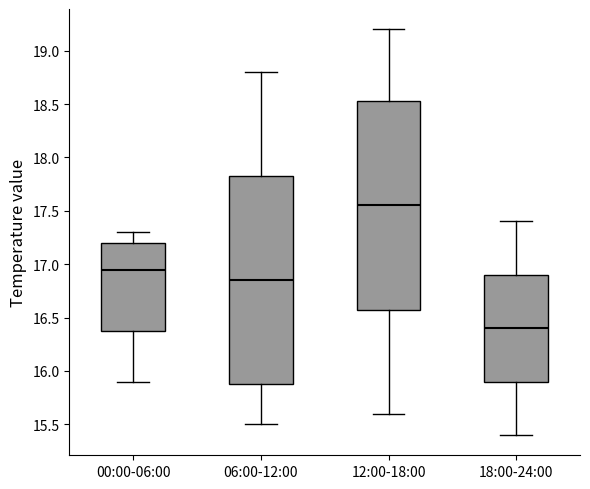

Which box's median line is the highest?

12:00-18:00